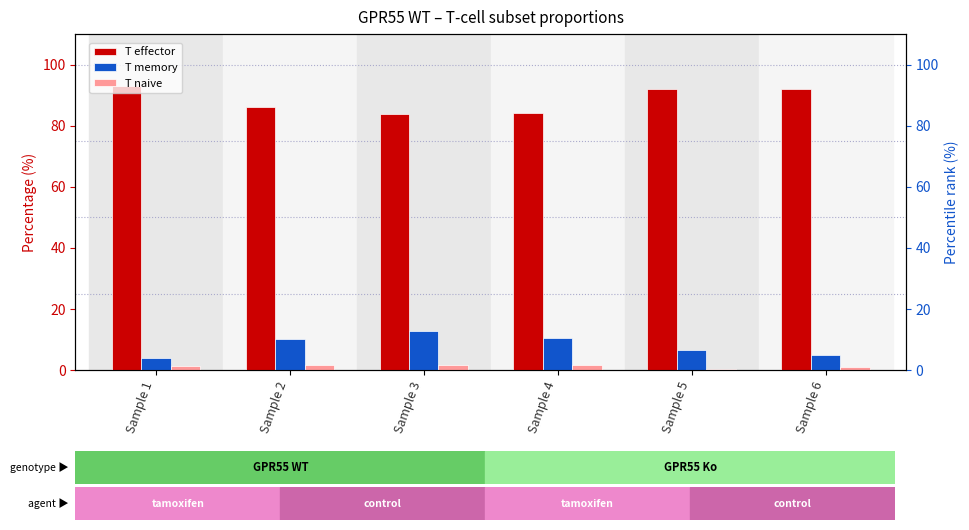

How many values in the T naive series are below 1?

1